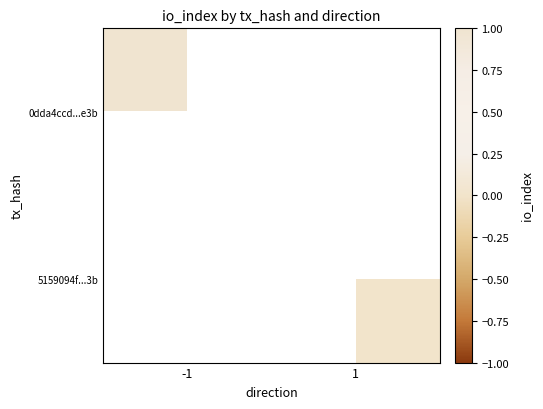

List the series in order of their peak value, highest first.

0dda4ccd...e3b, 5159094f...3b